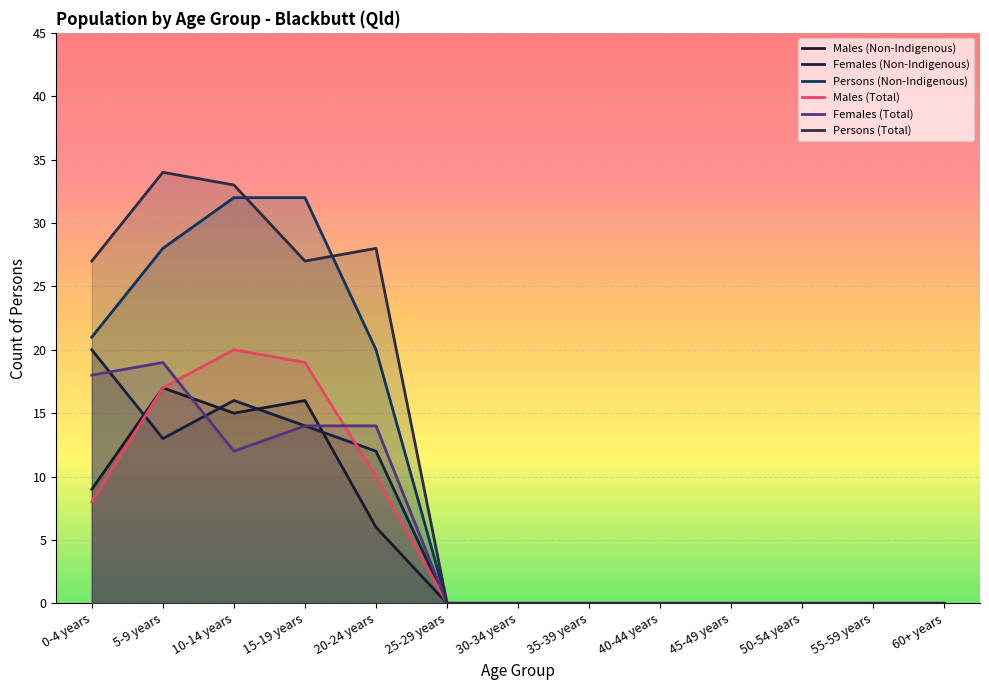

Rank the series at 40-44 years from highest to lowest value.

Males (Non-Indigenous), Females (Non-Indigenous), Persons (Non-Indigenous), Males (Total), Females (Total), Persons (Total)